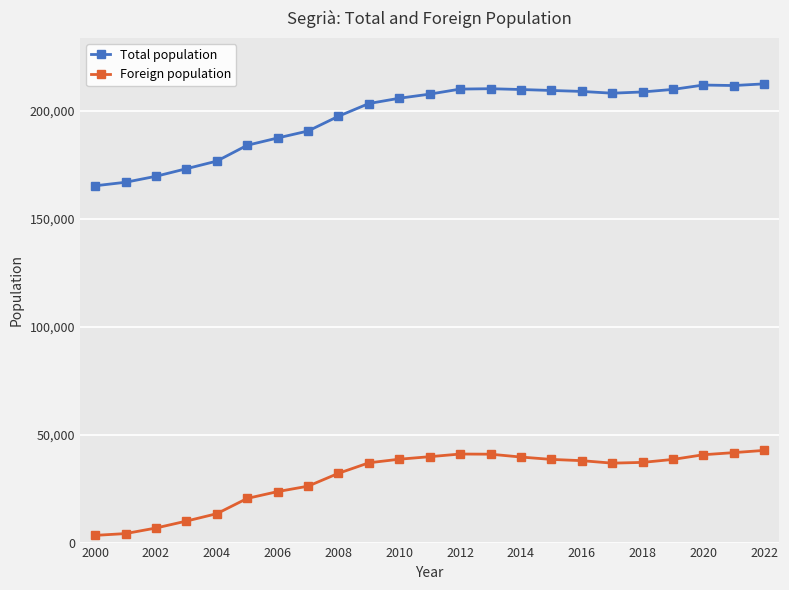

What is the value of the Foreign population point at the 3rd from the left?

6746